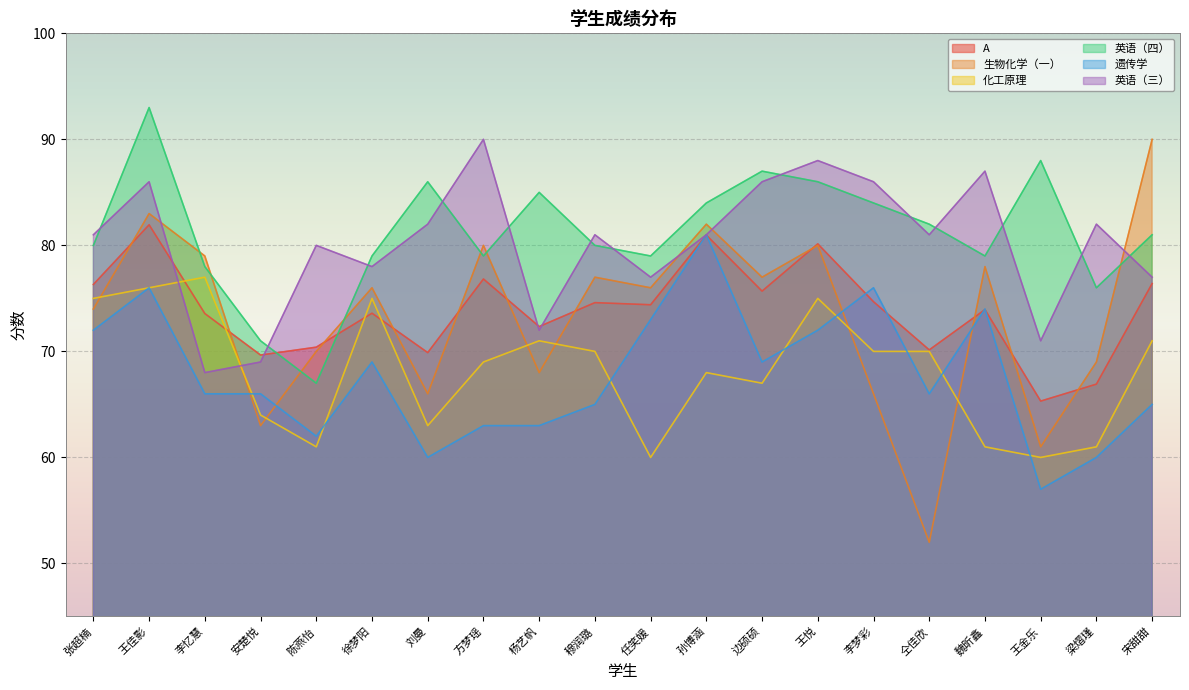

At how many categories does at least one series exceed 58?

20